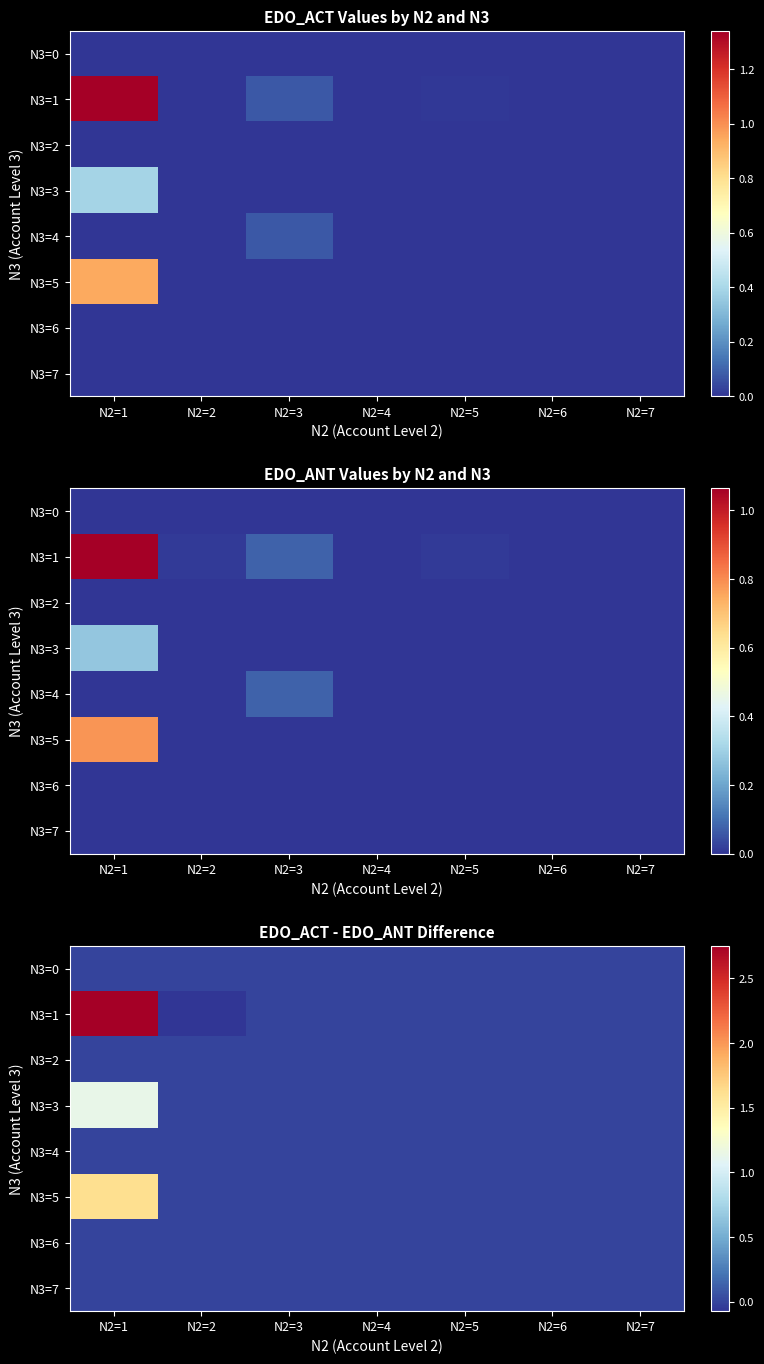

True or false: N3=6 has a value of 0.0 at N2=7.

True